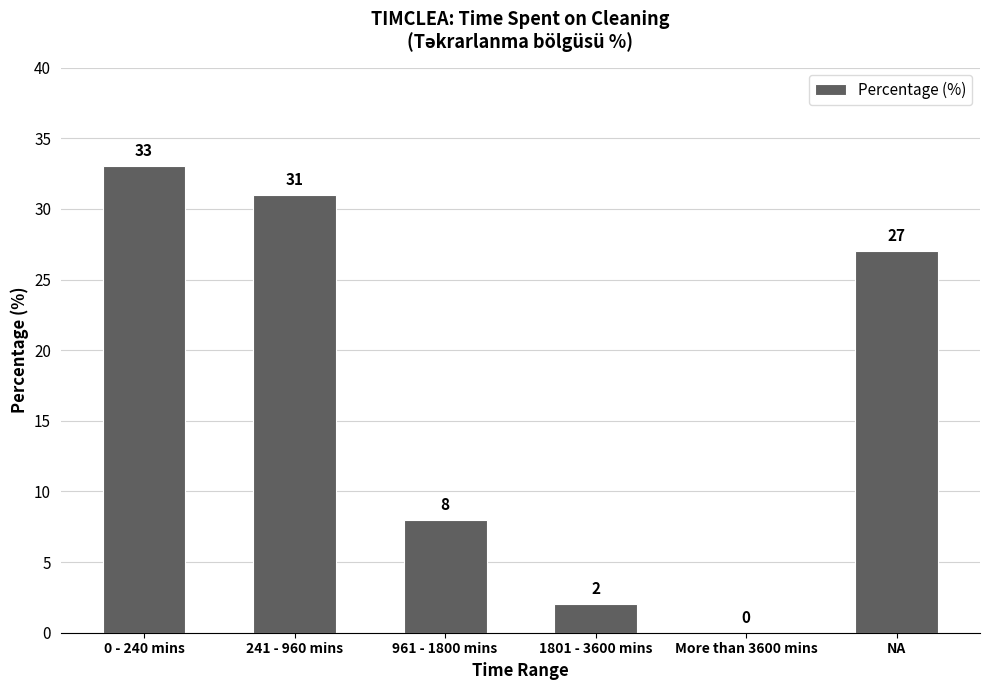

Which has a higher value, 0 - 240 mins or NA?

0 - 240 mins